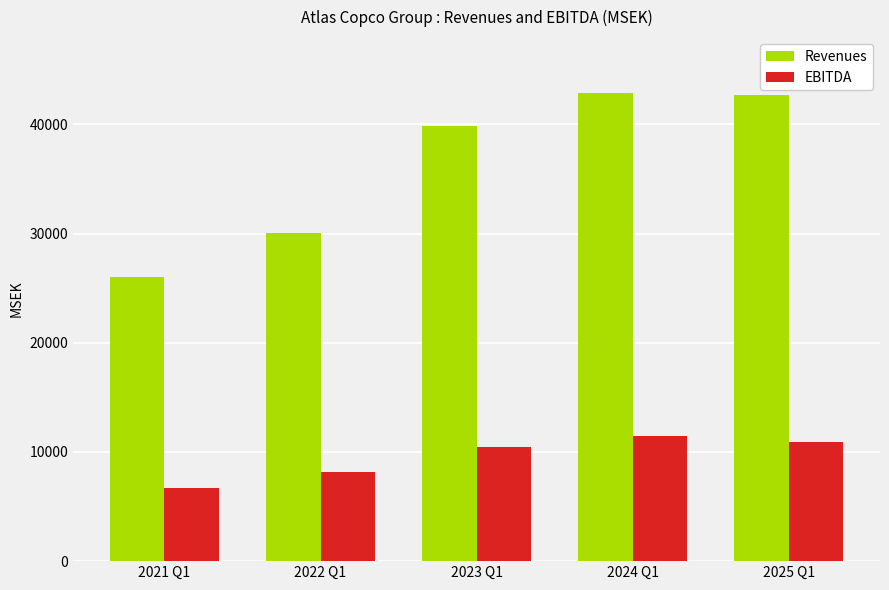

What is the greatest value displayed?

42875